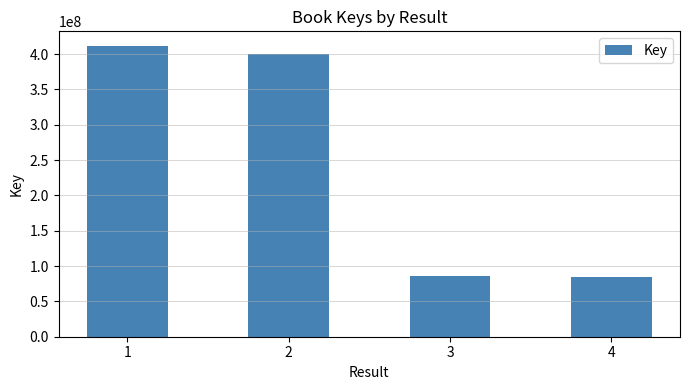

What is the difference between the values at 3 and 4?

1160521